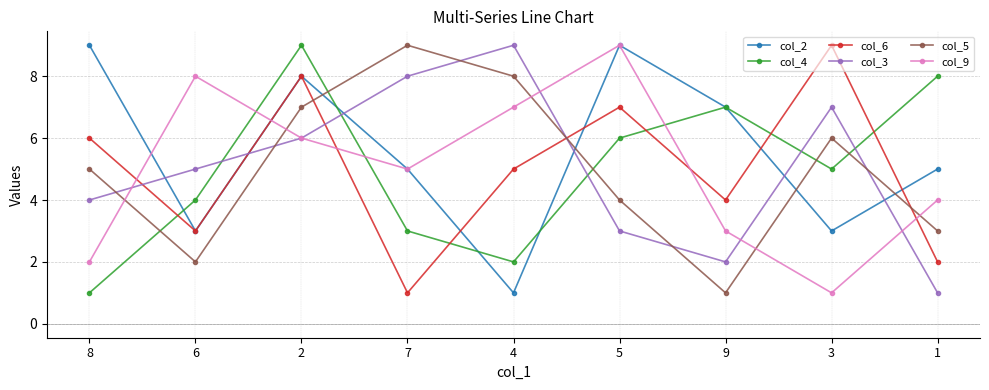

Which series ends up on top after the final intersection of col_6 and col_9?

col_9